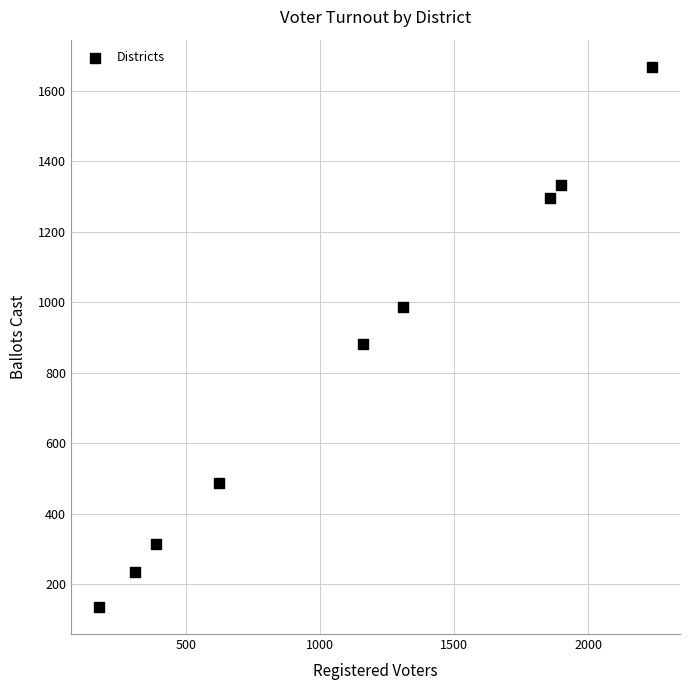

What is the average Y value?

816